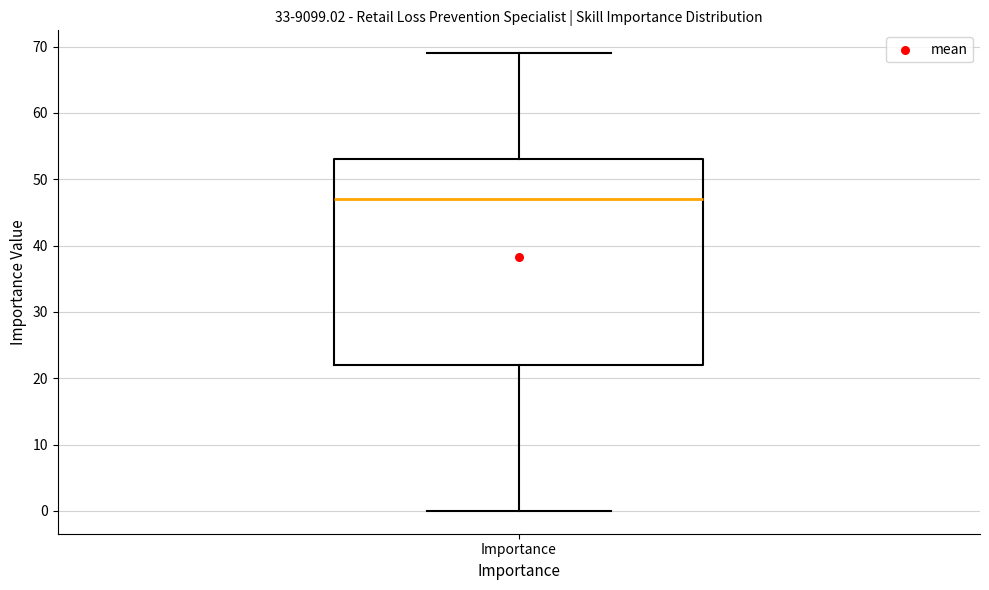

Transcribe this box plot: give where the median line is, the range the box spans, and where the two whiskers end, as read against the y-axis. The values are not printed on the chart, so give them approximately, as read against the axis.

median 47, box 22 to 53, whiskers 0 to 69